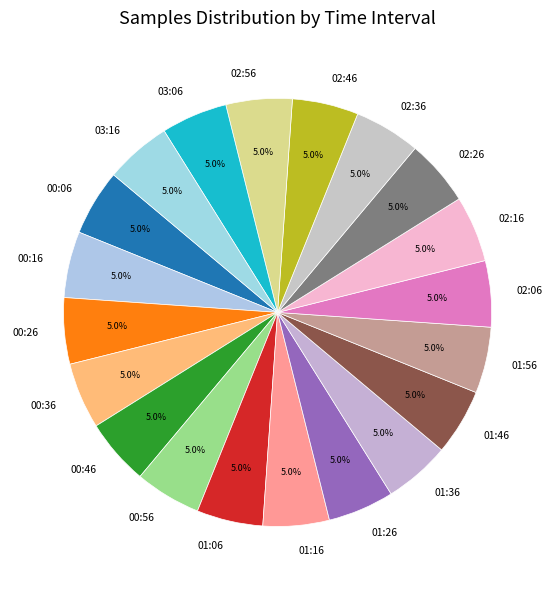

Does any single category account for the majority?

No